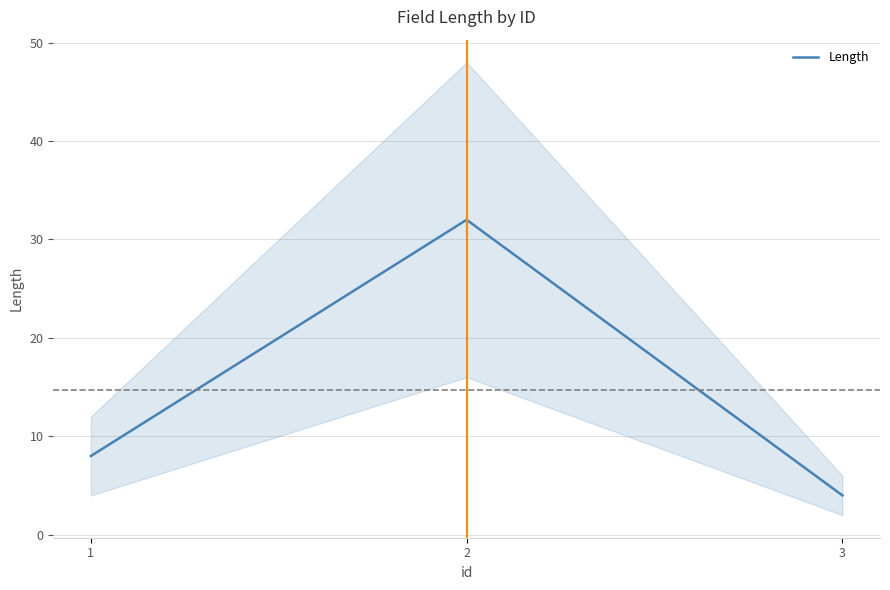

Rank the categories by value from highest to lowest.

2, 1, 3